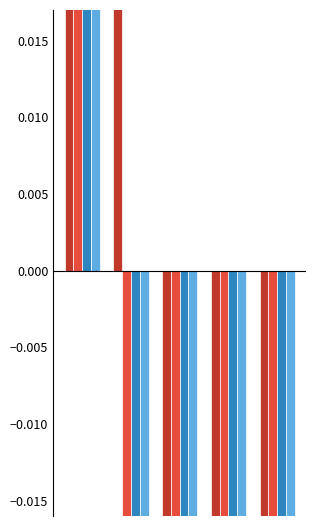

How many distinct data groups are displayed?

4